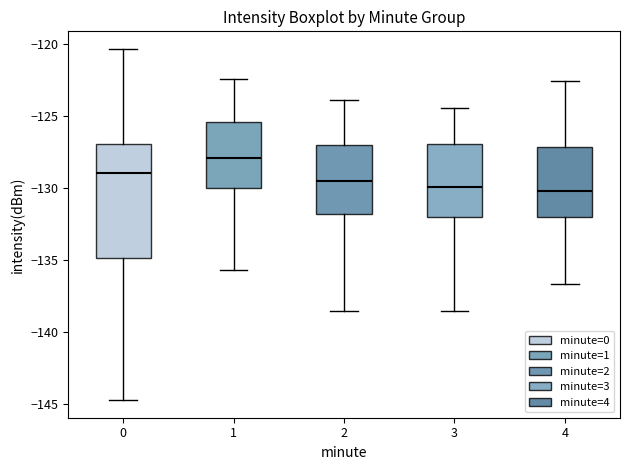

Where does the lower whisker of the box at x = 2 end on the y-axis? The values are not printed on the chart, so give them approximately, as read against the axis.

-138.5